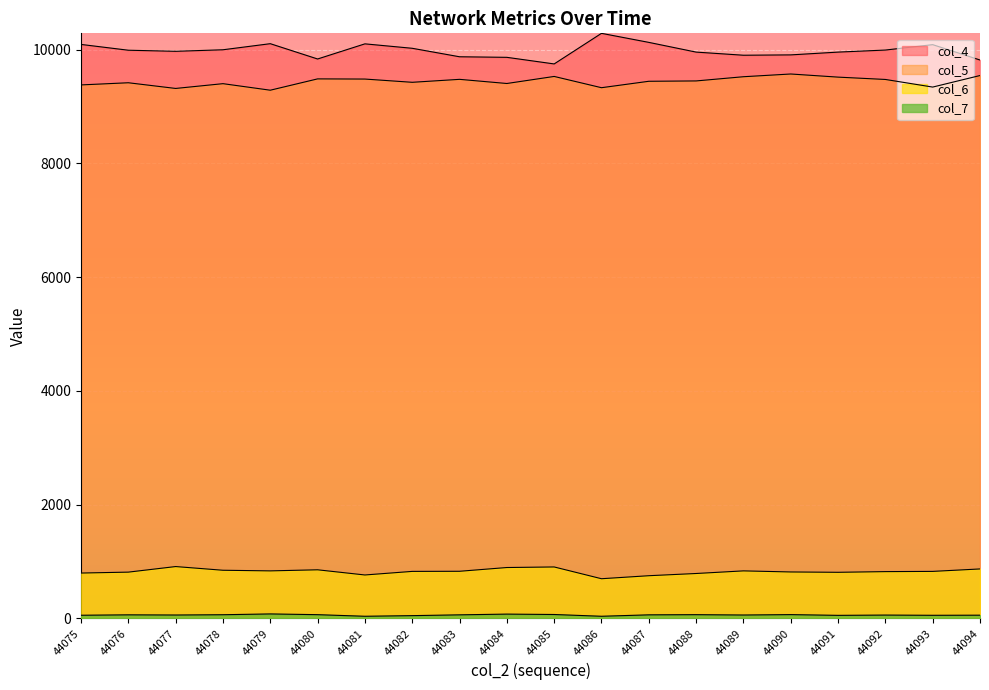

Which label corresponds to the largest value in the chart?

44086